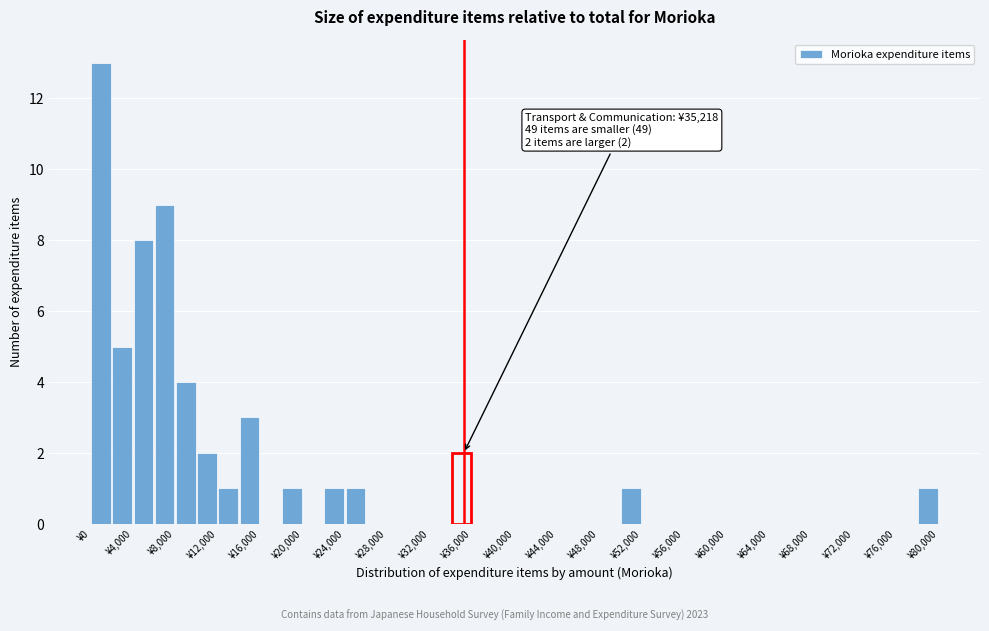

Over which range of the x-axis is the bar tallest?

0 to 2000